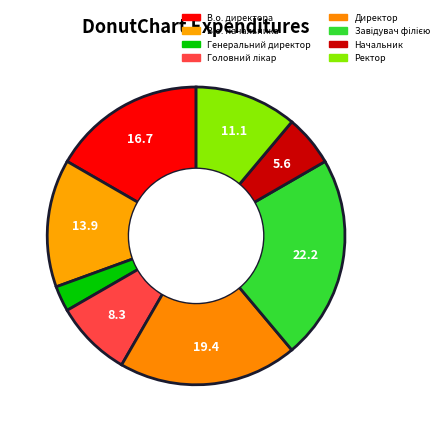

Is there a majority slice in this chart?

No